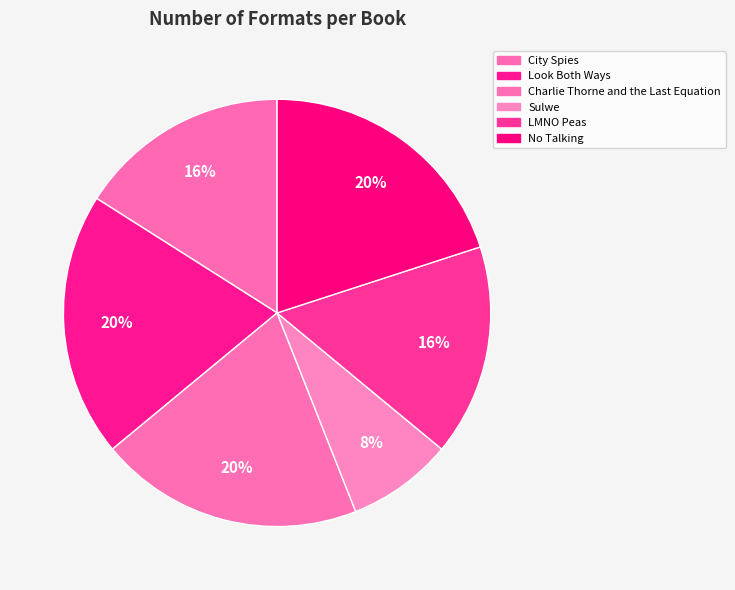

Is City Spies the majority of the pie?

No